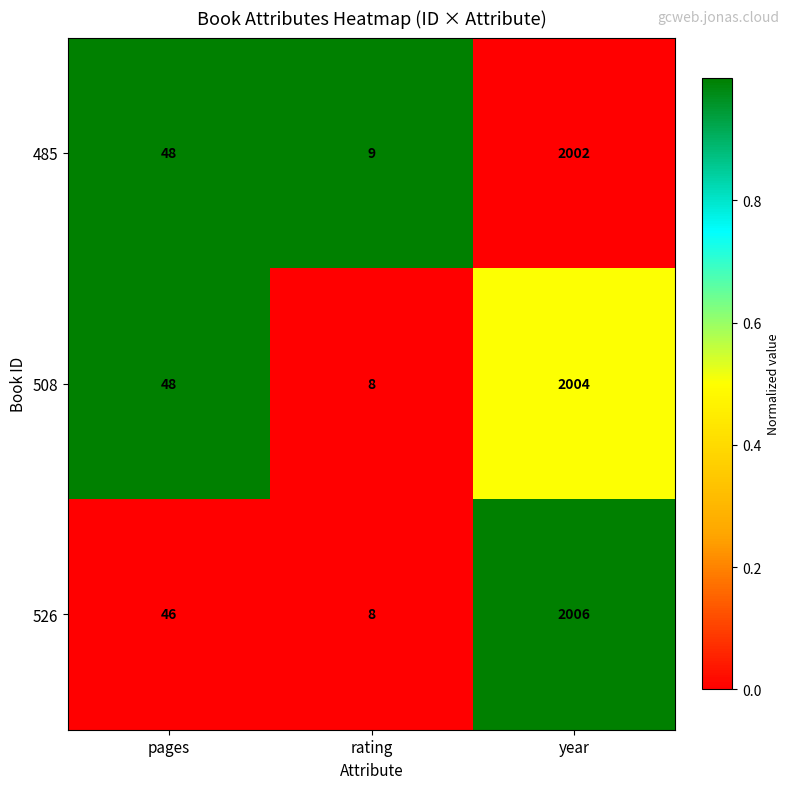

Between pages and year, which series saw the biggest shift?

526